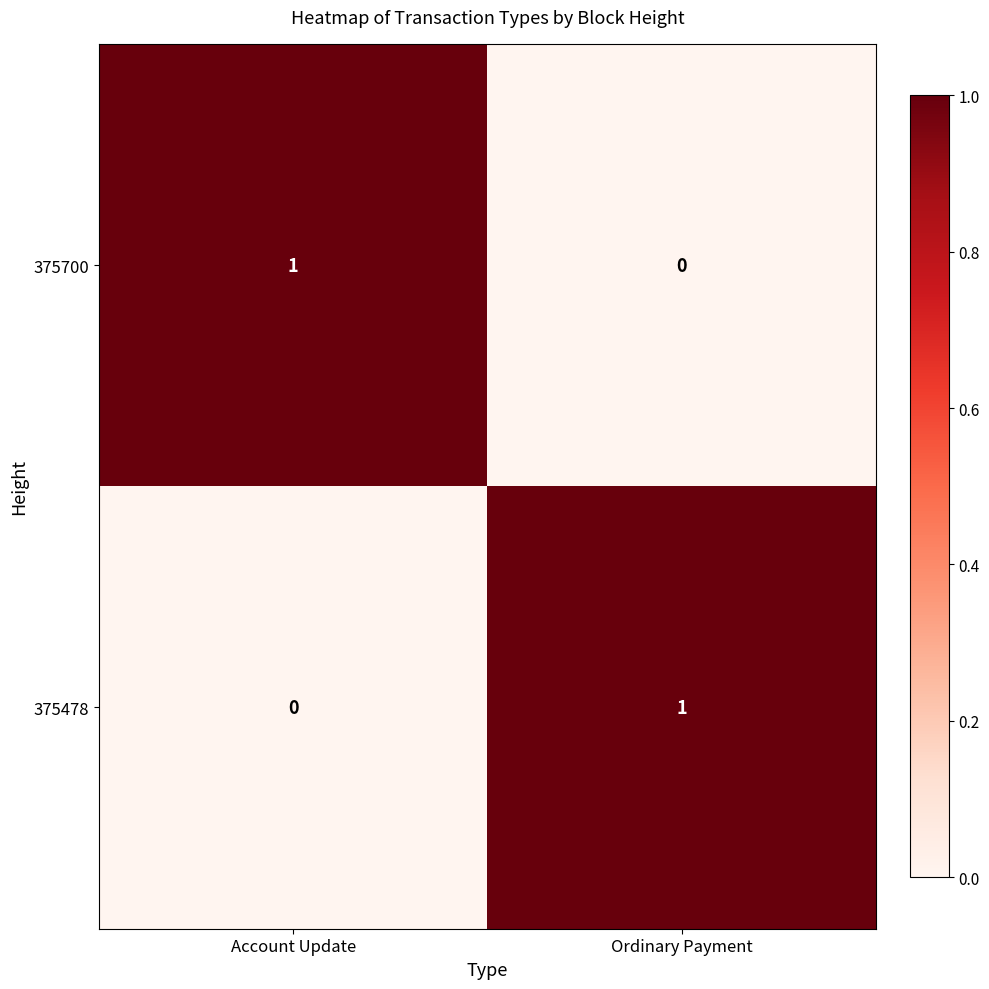

The 375478 series shows 0 at Account Update. True or false?

True